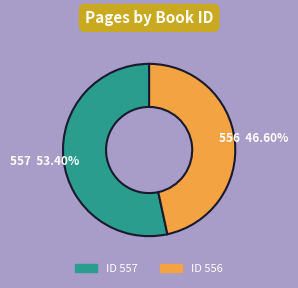

Is there any slice that represents more than half of the pie?

Yes